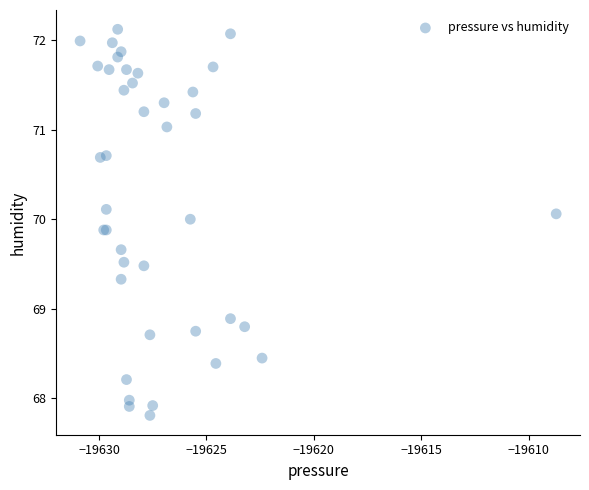

What Y value in the scatter plot is closest to 69?

68.9